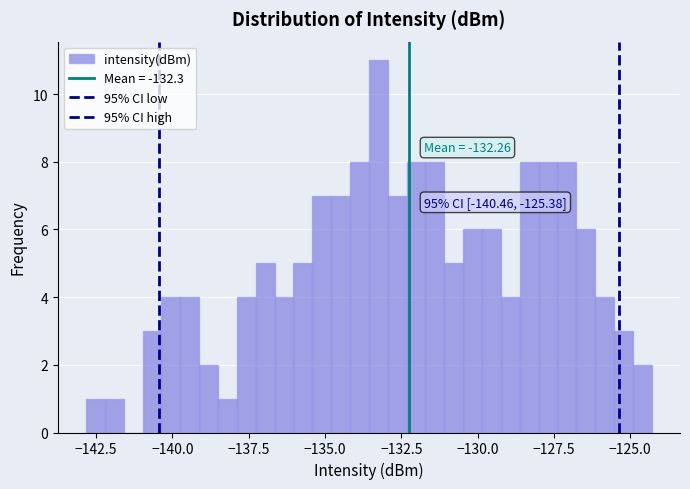

Read against the x-axis, roughly where is the centre of the tallest bar?

-133.5